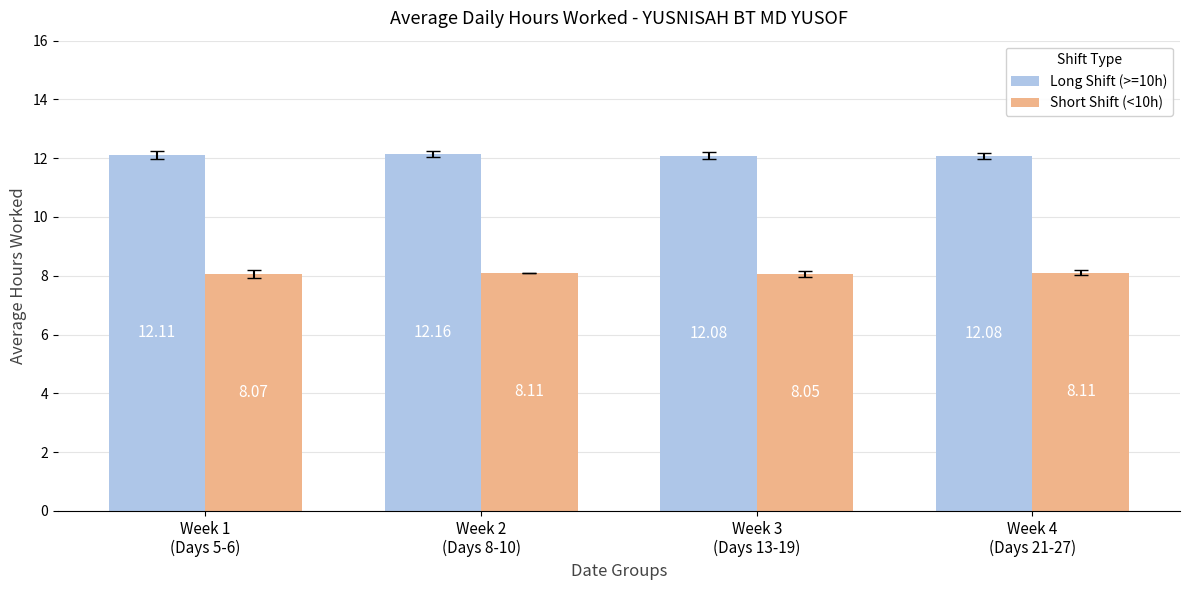

Are the bars grouped side by side (vs. stacked)?

Yes